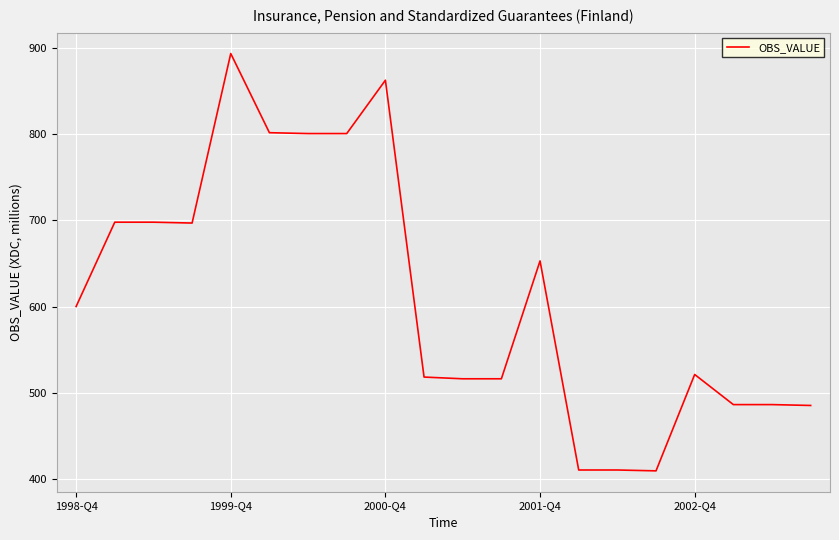

What is the maximum value shown in the chart?

894